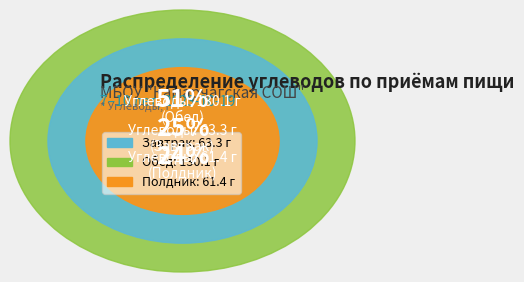

True or false: Обед accounts for 40% of the total.

False